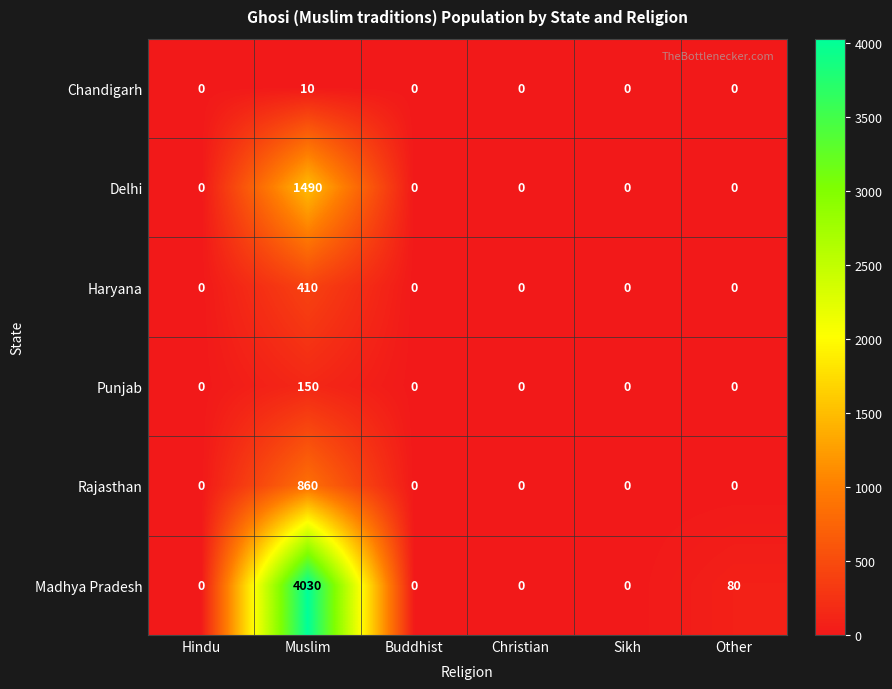

At which category is the sum across all series the highest?

Muslim